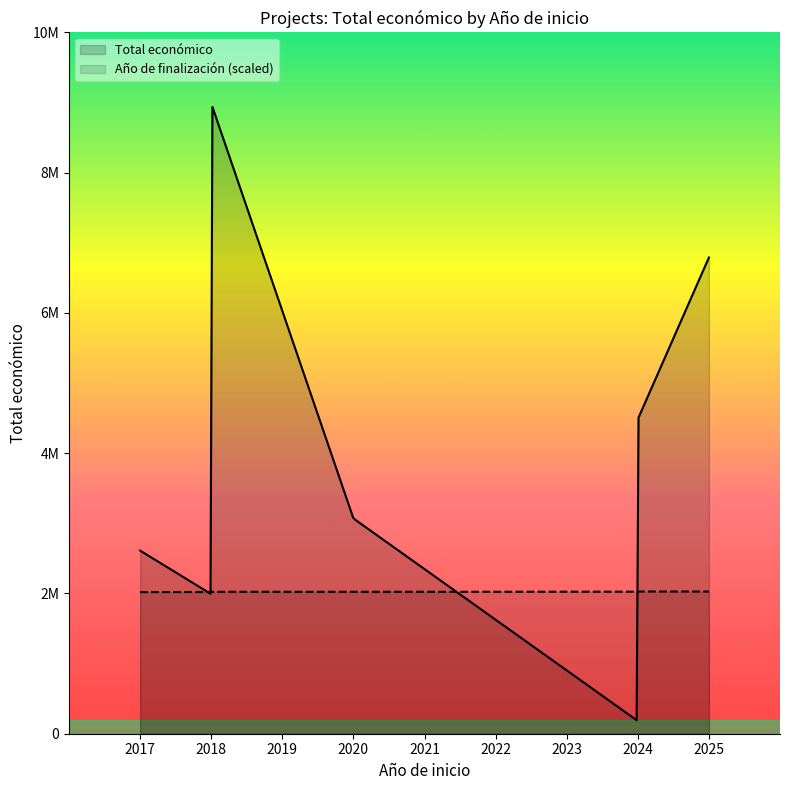

What is the sum of the Año de finalización values at 2020 and 2025?

4051